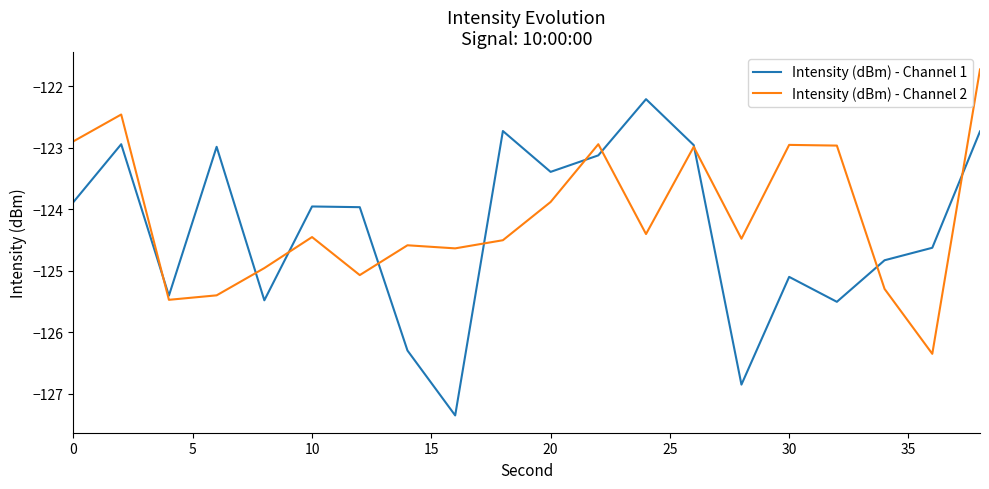

What is the greatest value displayed?

-121.7